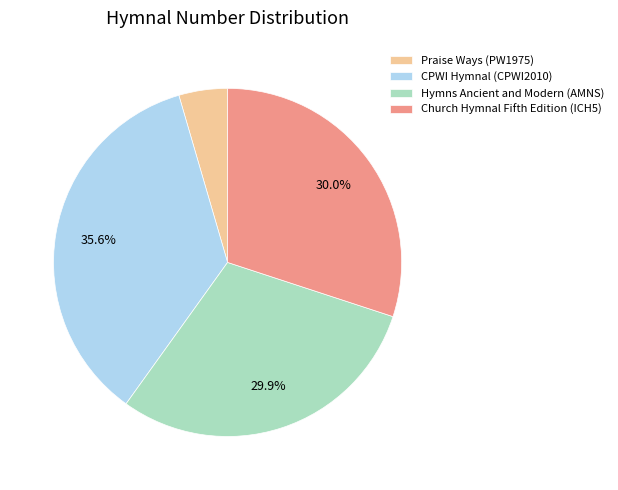

To the nearest percent, what portion does Hymns Ancient and Modern (AMNS) represent?

30%